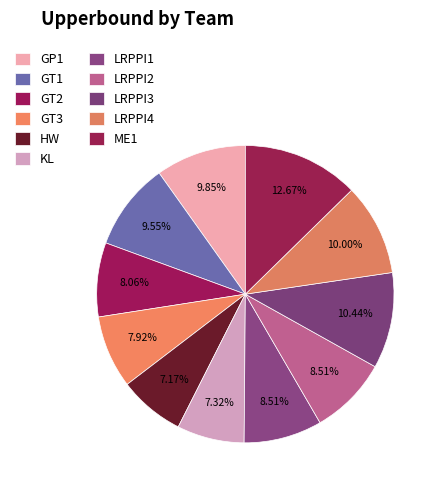

What percentage is NOT represented by GT1?

90.4%